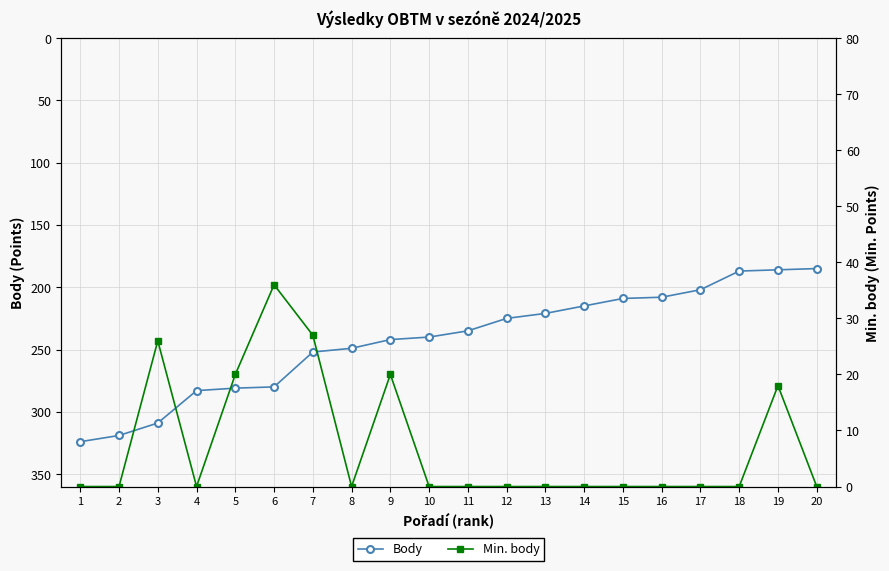

The value of Body at 16 is 306. True or false?

False